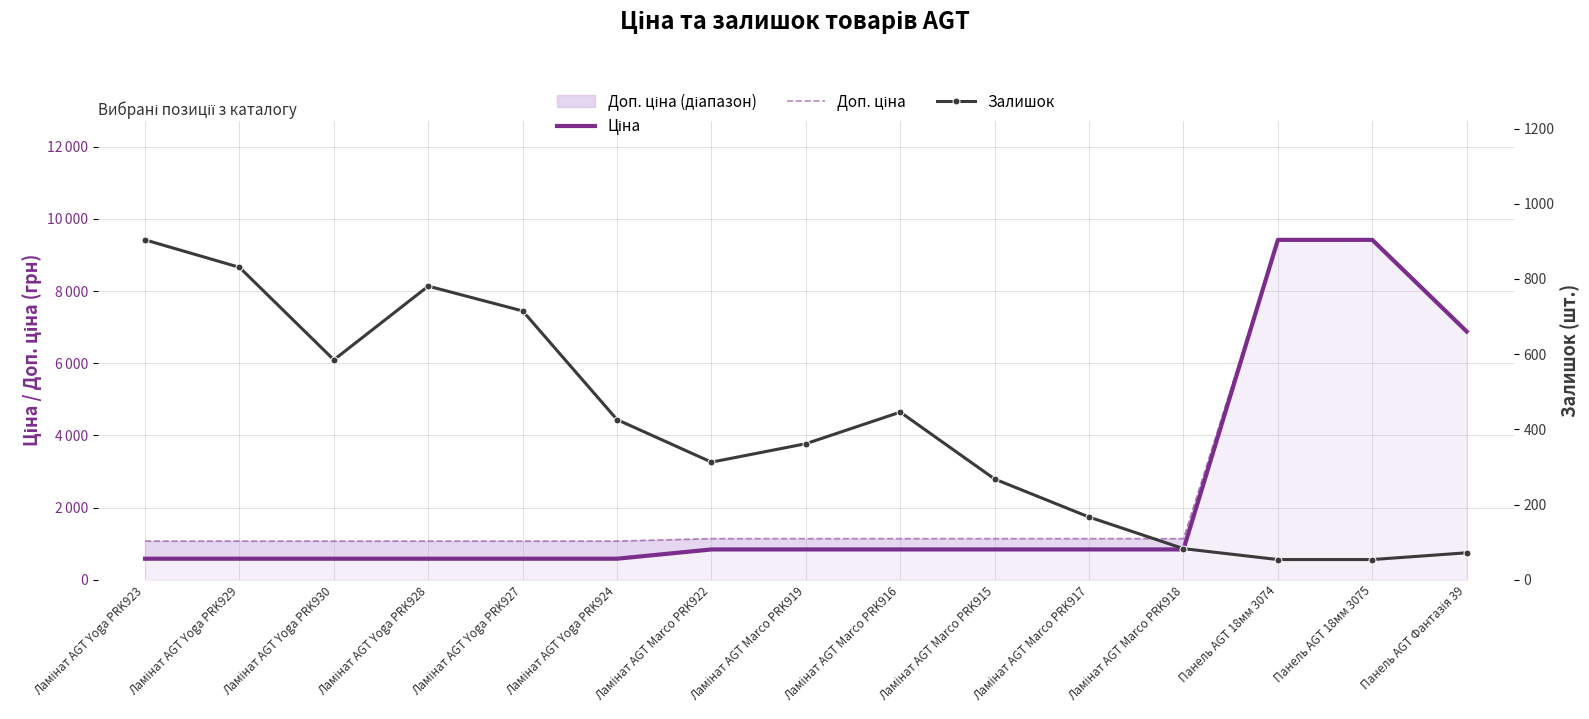

What is the sum of all Доп. ціна values?

39012.3